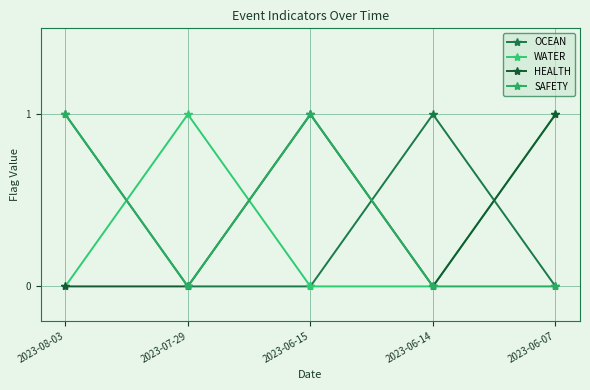

What is the label of the 3rd point from the right?

2023-06-15